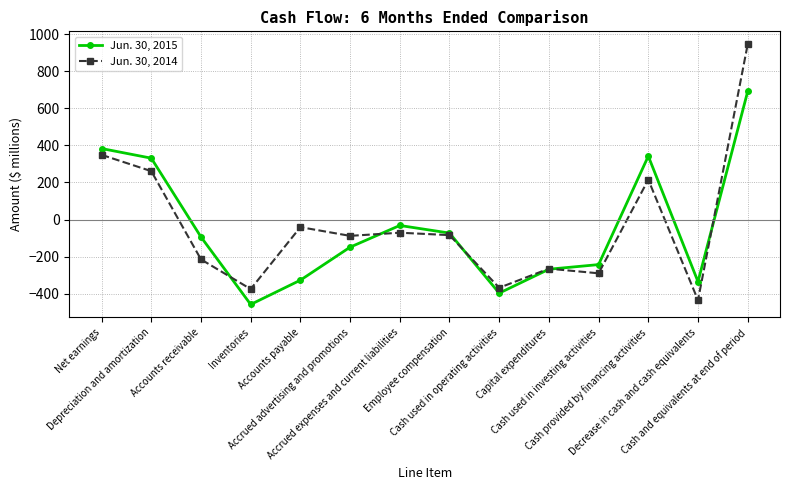

Where is Jun. 30, 2015 nearest to the value 116?

Accrued expenses and current liabilities